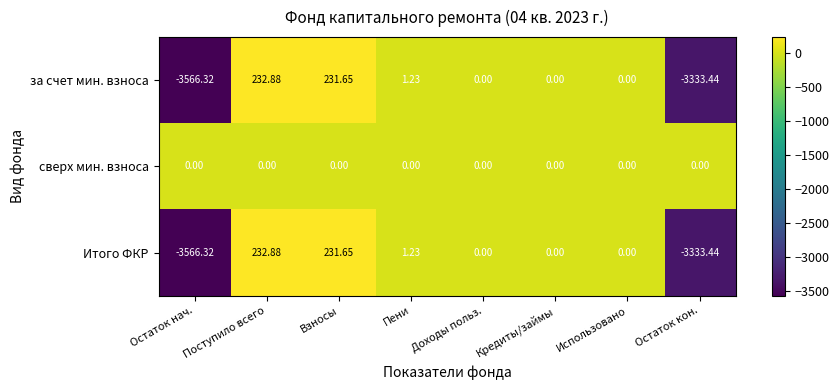

At which category is the sum across all series the highest?

Поступило всего